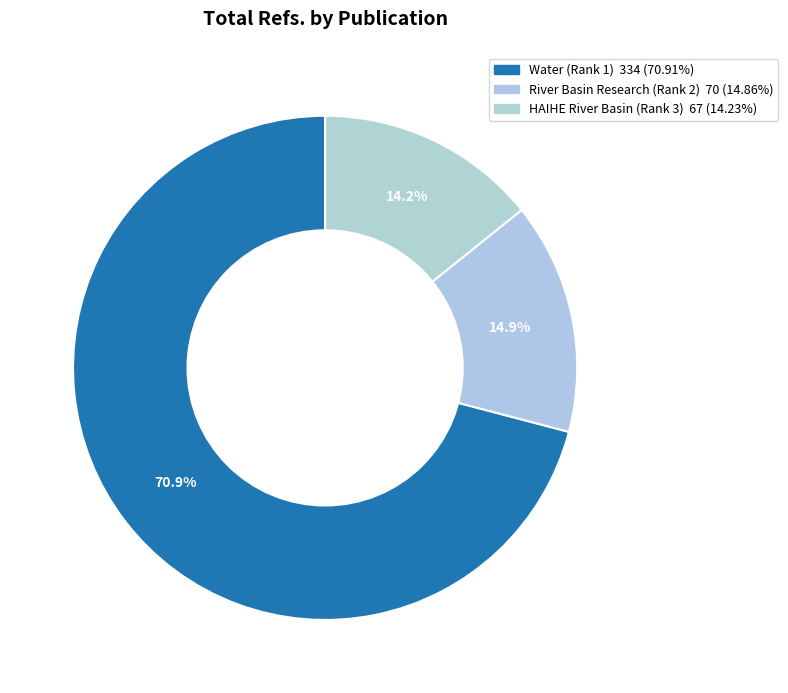

To the nearest percent, what is the difference between the HAIHE River Basin (Rank 3) and Water (Rank 1) slice percentages?

57%